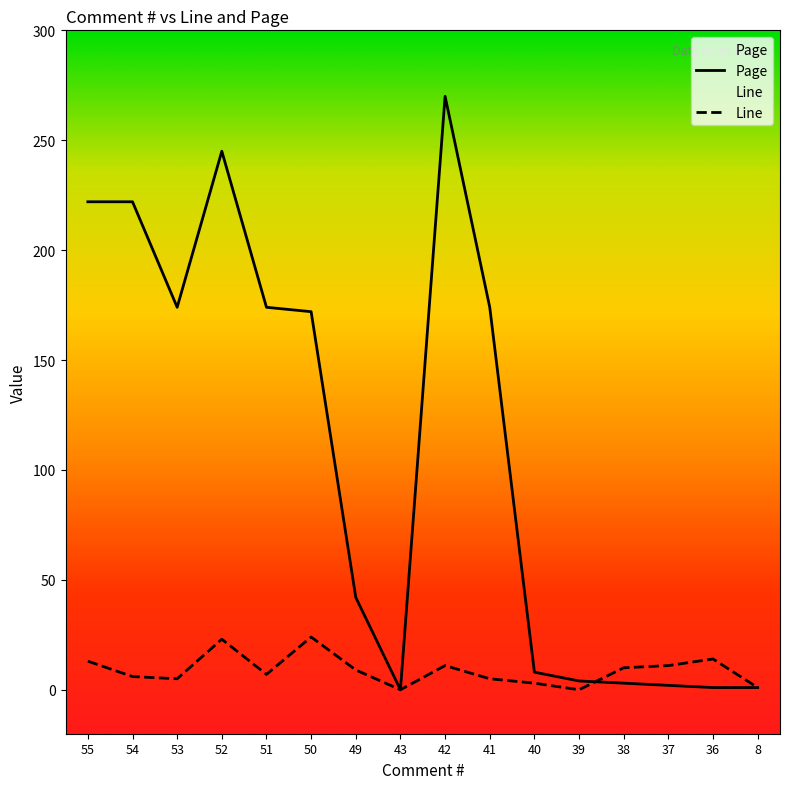

Where is Line nearest to the value 12?

55